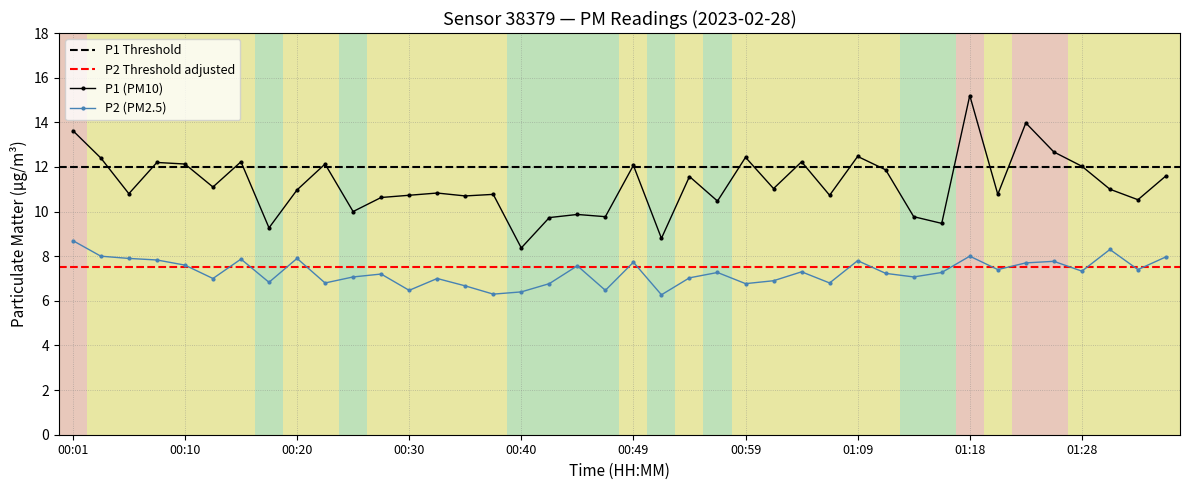

The P2 series shows 6.4 at 00:40. True or false?

True